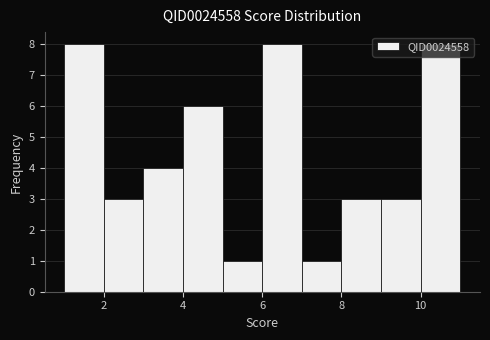

Reading left to right, transcribe this chart: for each bar, give the range it covers on the x-axis and its height. The values are not printed on the chart, so give them approximately, as read against the axis.

1 to 2: 8
2 to 3: 3
3 to 4: 4
4 to 5: 6
5 to 6: 1
6 to 7: 8
7 to 8: 1
8 to 9: 3
9 to 10: 3
10 to 11: 8